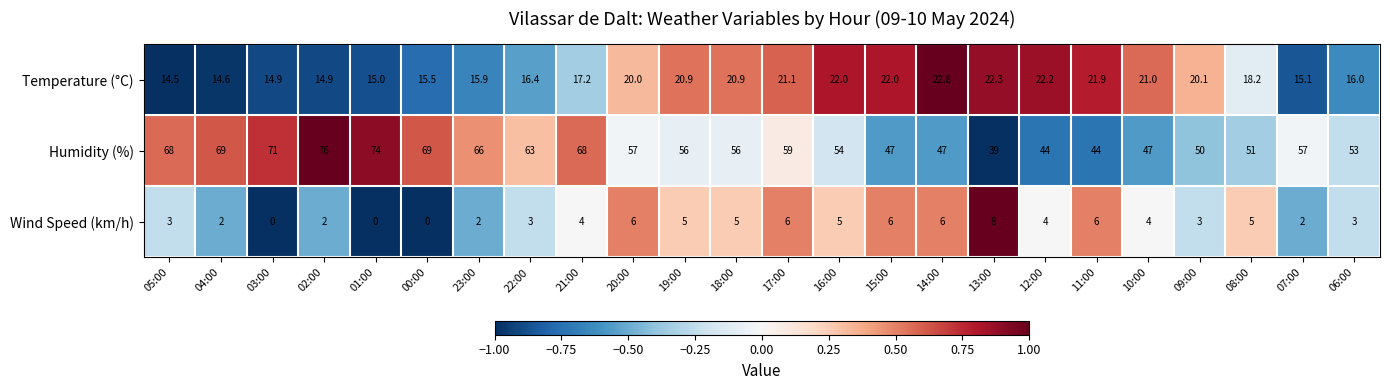

Is it true that Humidity (%) equals 28.8 at 00:00?

False